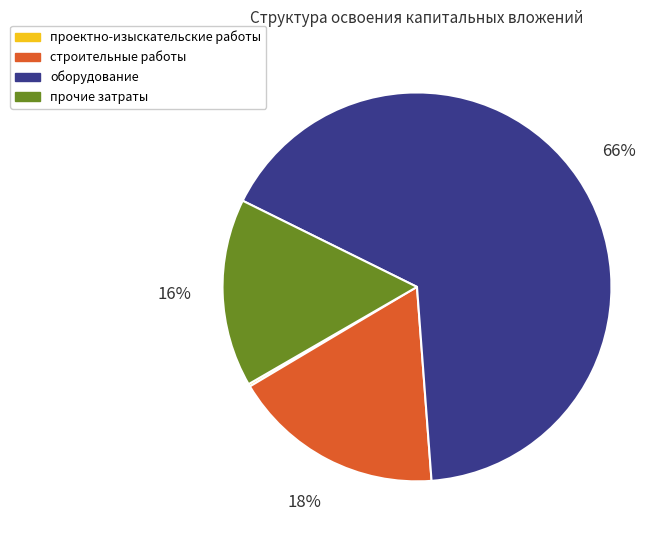

The прочие затраты slice represents 16% of the pie. True or false?

True